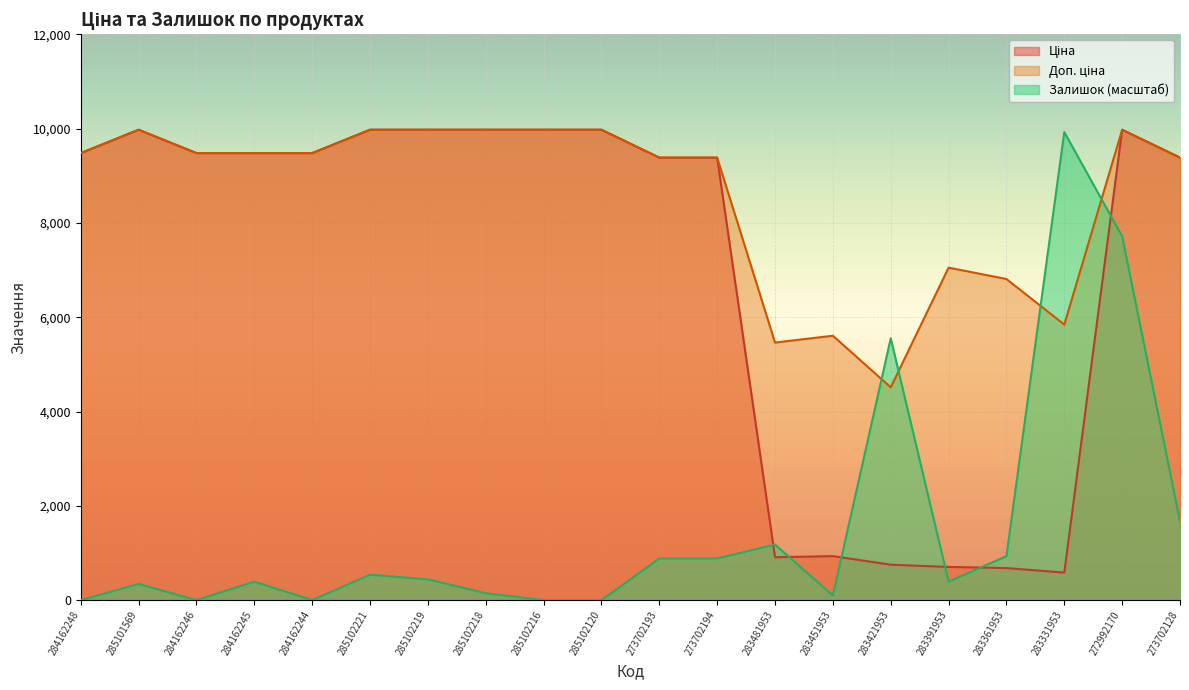

Where is the first local minimum for Залишок?

284162246